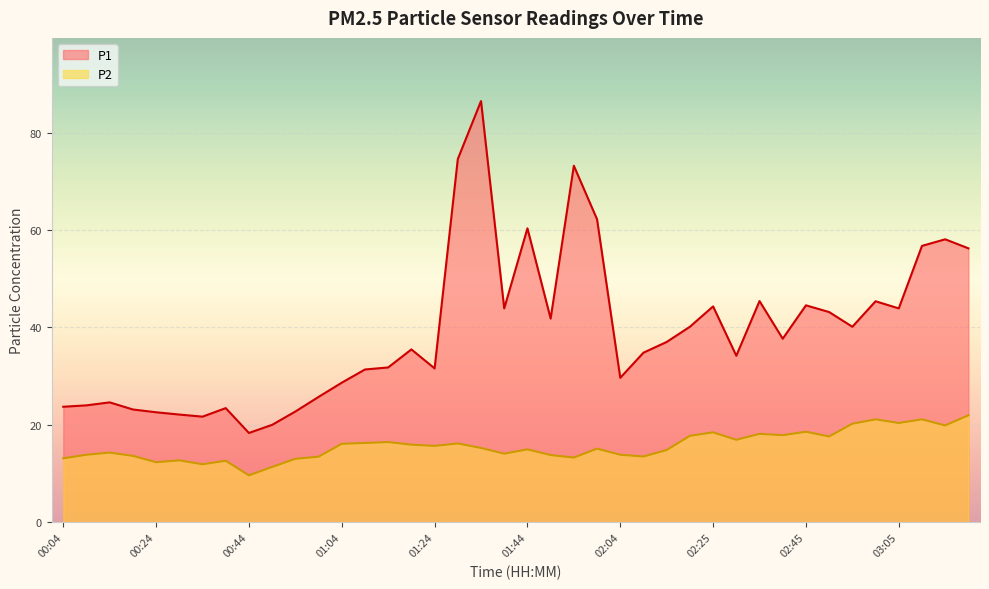

What is the total value across all series at 02:40?

55.6